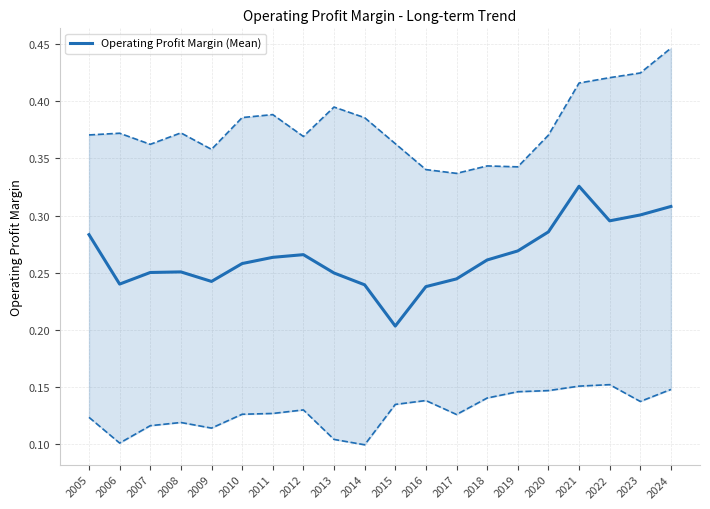

How many lines are shown in the chart?

1